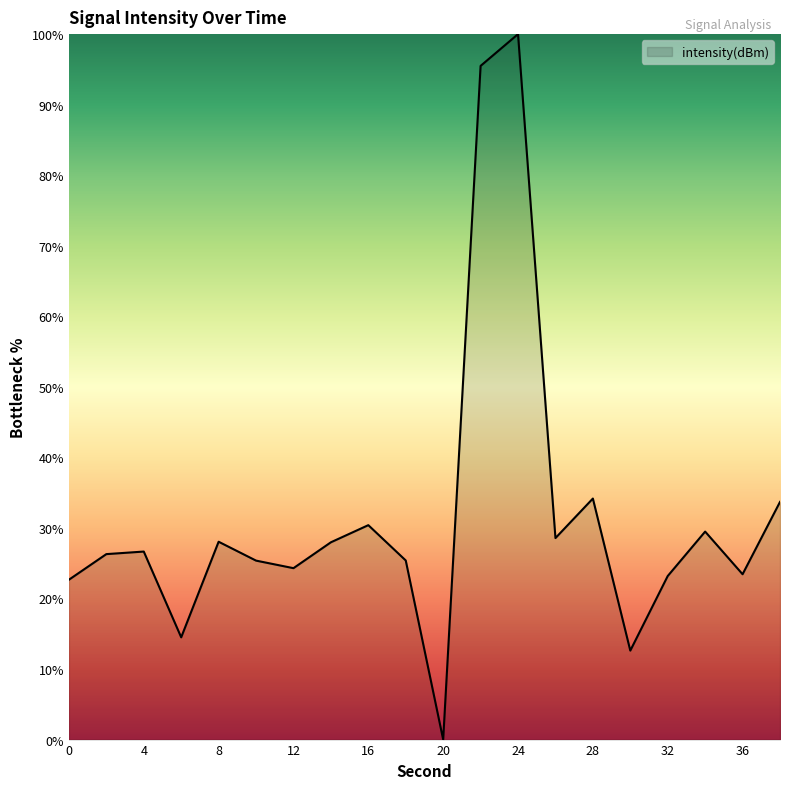

What is the difference between the maximum and minimum values?

100.0